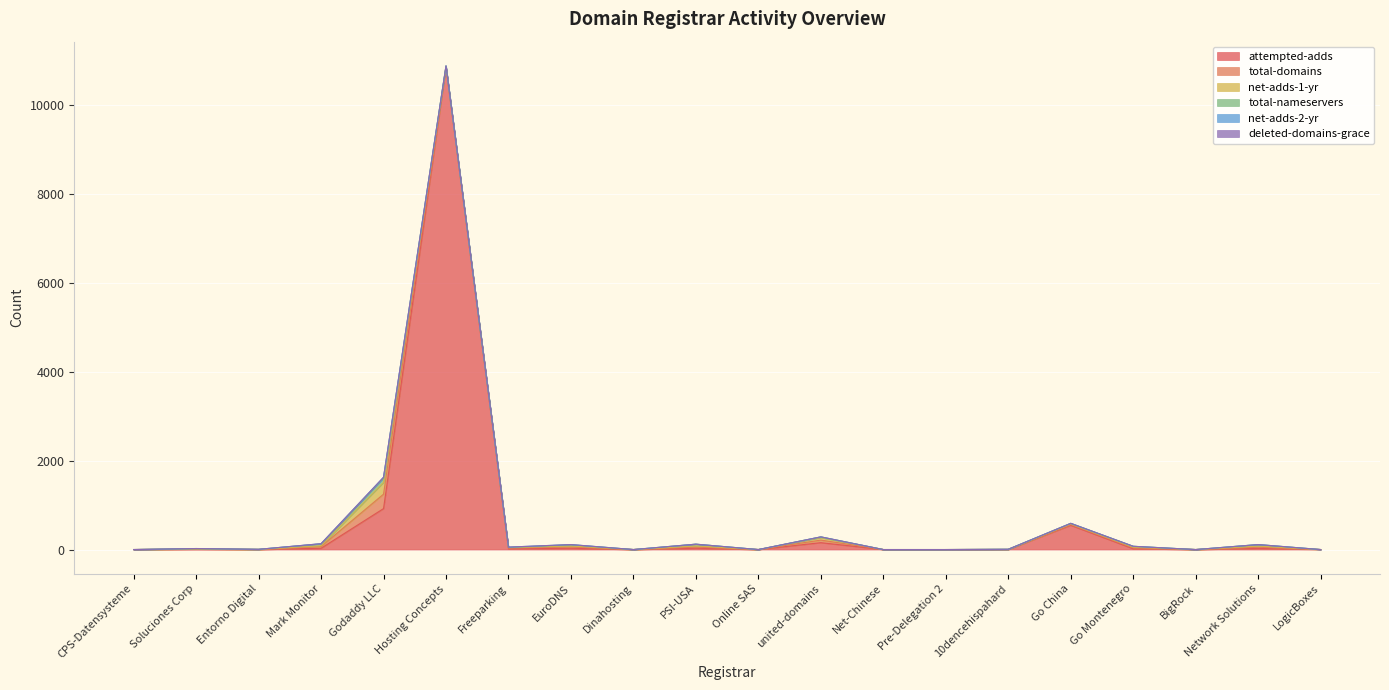

True or false: net-adds-1-yr and deleted-domains-grace intersect in this chart.

False